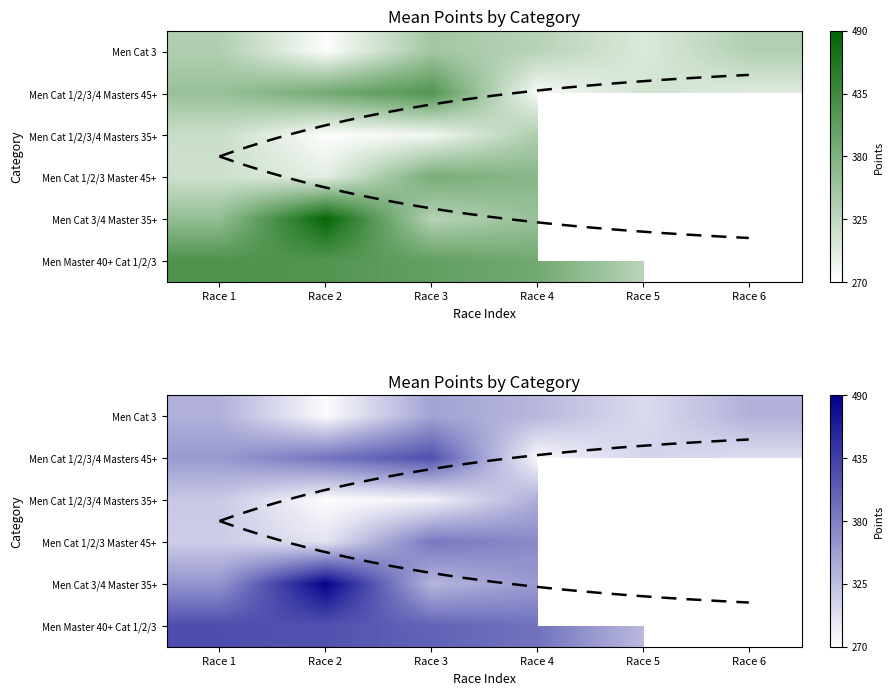

Rank the series by their maximum value, from lowest to highest.

Men Cat 1/2/3/4 Masters 35+, Men Cat 3, Men Cat 1/2/3/4 Masters 45+, Men Master 40+ Cat 1/2/3, Men Cat 1/2/3 Master 45+, Men Cat 3/4 Master 35+